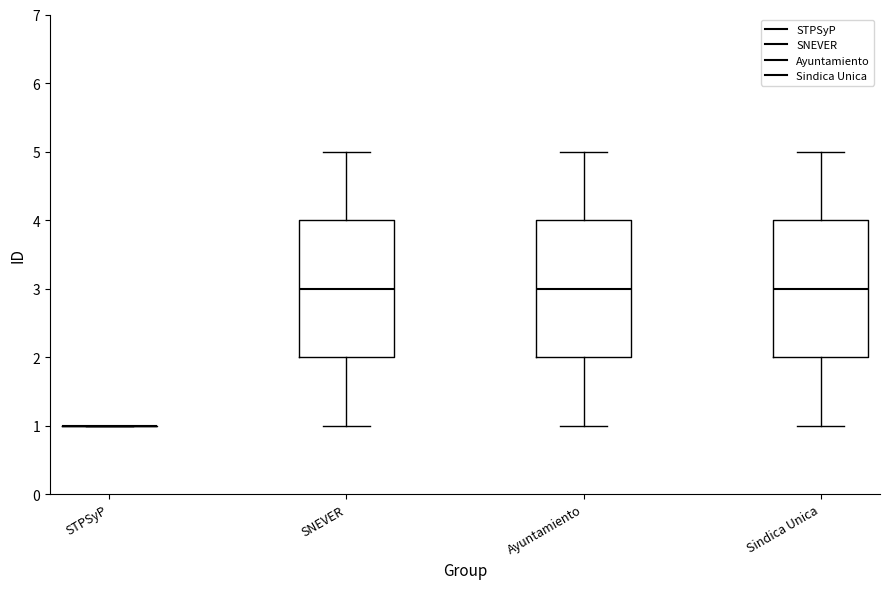

Reading left to right, transcribe this box plot: for each box, give where its median line is, the range the box spans, and where its two whiskers end, as read against the y-axis. The values are not printed on the chart, so give them approximately, as read against the axis.

STPSyP: box collapsed to a line at 1, whiskers 1 to 1
SNEVER: median 3, box 2 to 4, whiskers 1 to 5
Ayuntamiento: median 3, box 2 to 4, whiskers 1 to 5
Sindica Unica: median 3, box 2 to 4, whiskers 1 to 5